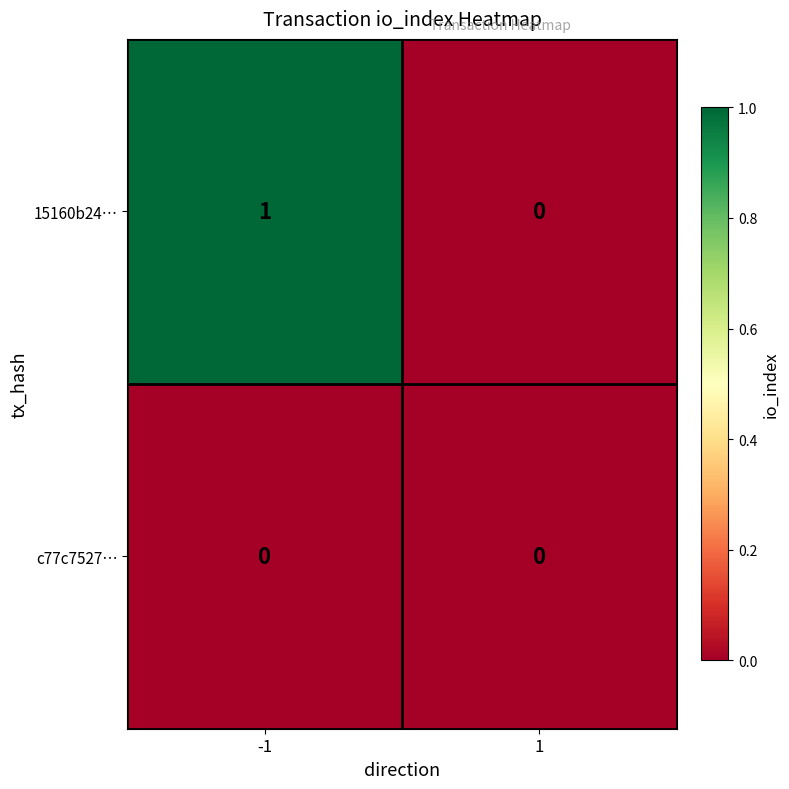

Is the value of c77c7527… at -1 greater than the value of 15160b24… at -1?

No